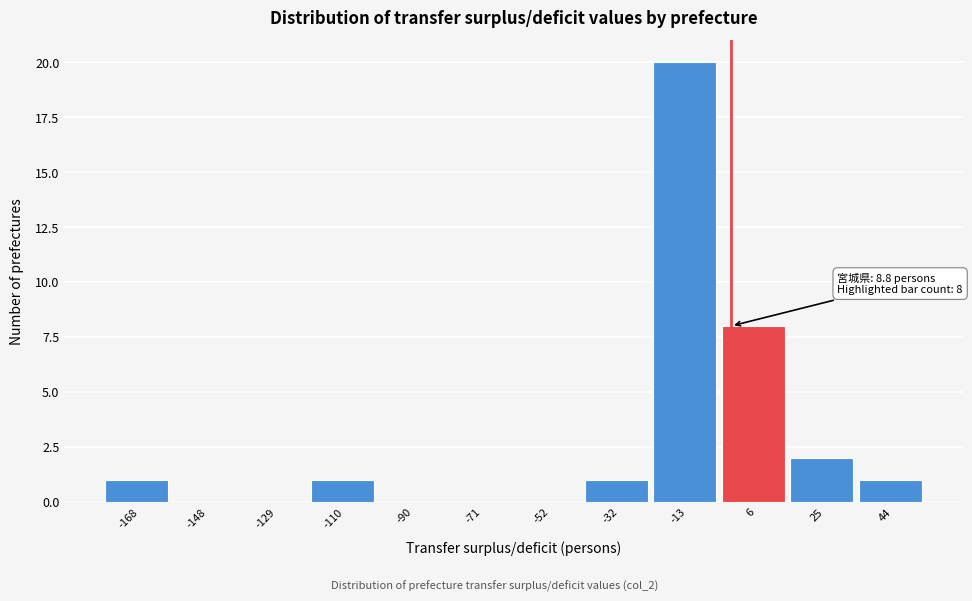

Reading right to left, transcribe all the data shown in this chart.

44=1	25=2	6=8	-13=20	-32=1	-52=0	-71=0	-90=0	-110=1	-129=0	-148=0	-168=1